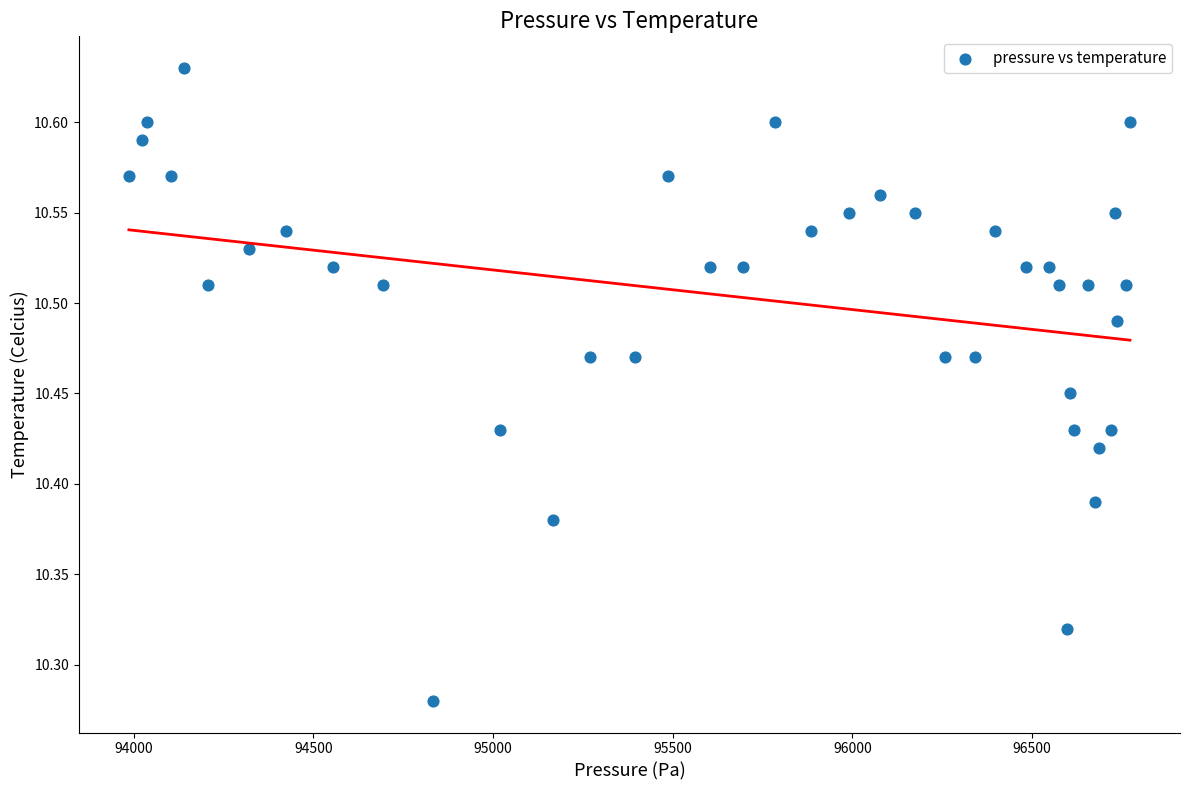

What is the range of X values (max minus min)?

2785.2